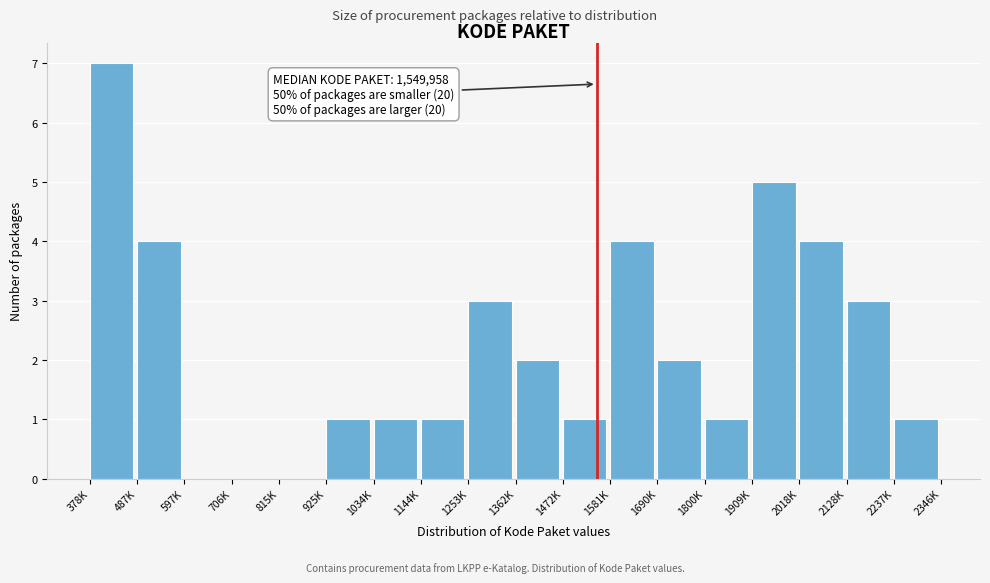

Reading right to left, list all the values displayed in this chart.

2237K=1	2128K=3	2018K=4	1909K=5	1800K=1	1690K=2	1581K=4	1472K=1	1362K=2	1253K=3	1144K=1	1034K=1	925K=1	815K=0	706K=0	597K=0	487K=4	378K=7